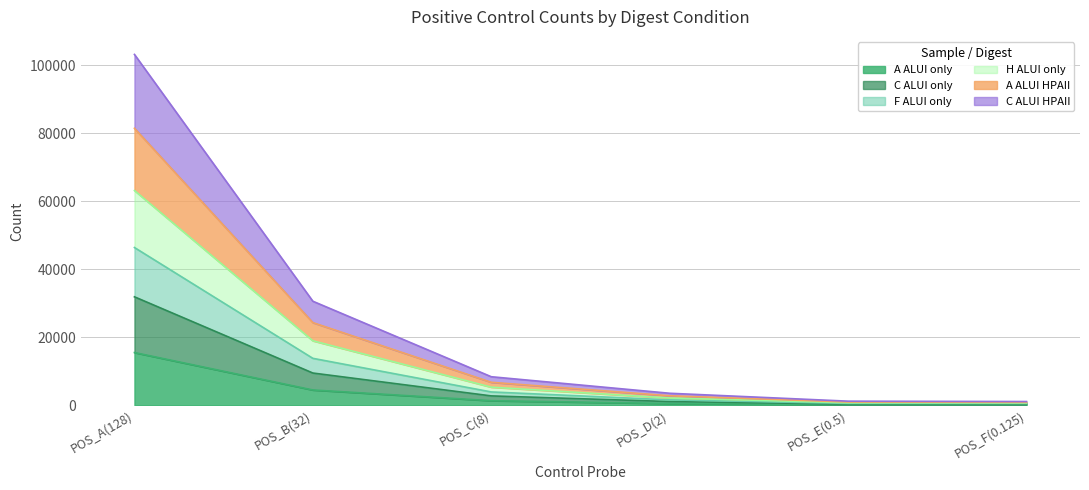

Which category has the highest value in the A ALUI only series?

POS_A(128)